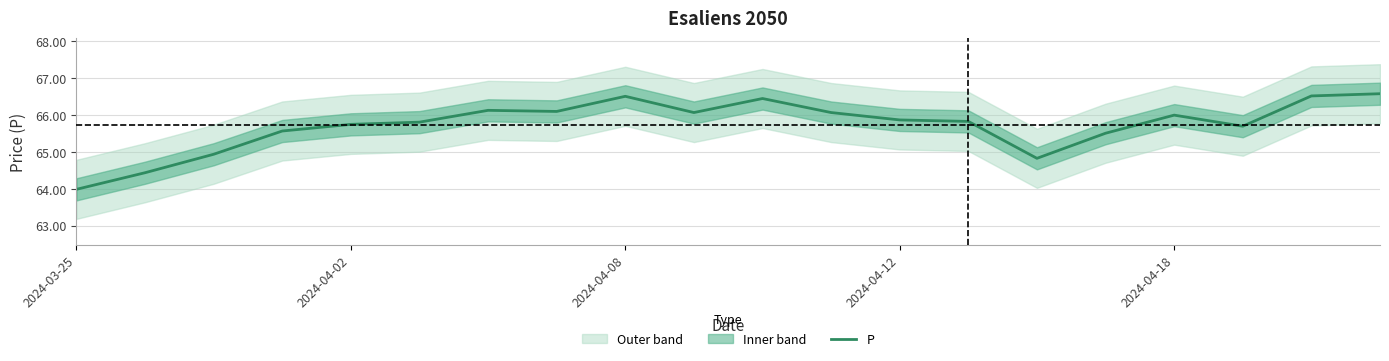

The chart shows a value of 64.0 at 2024-03-25. True or false?

True